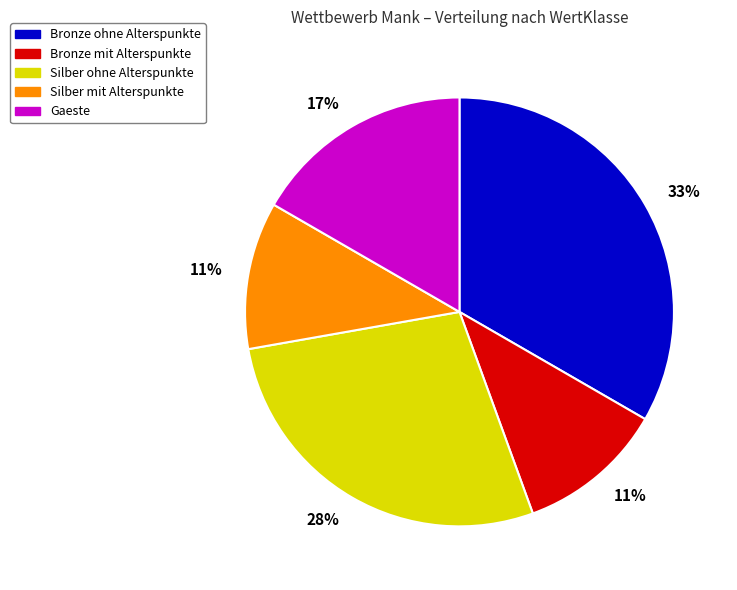

Does any single category account for the majority?

No